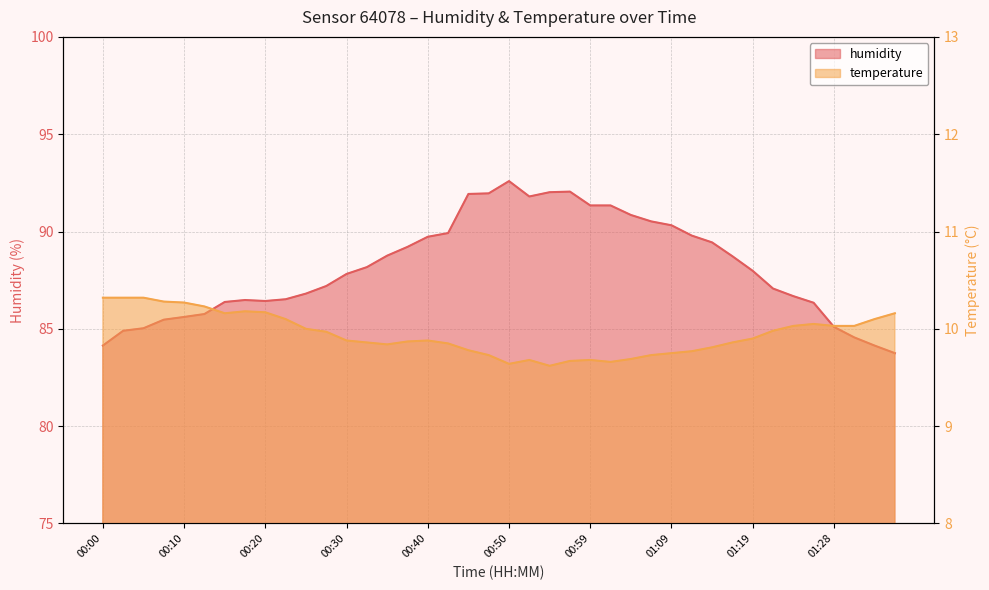

How many lines are shown in the chart?

2